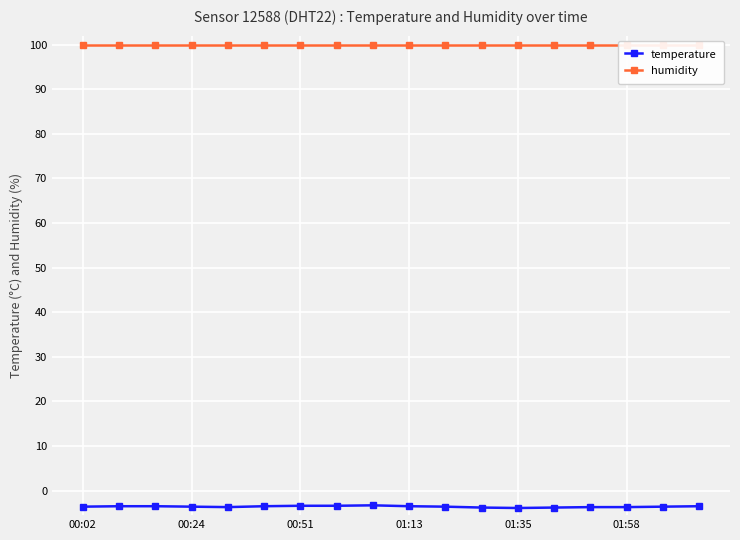

True or false: temperature has a value of -3.6 at 00:24.

True